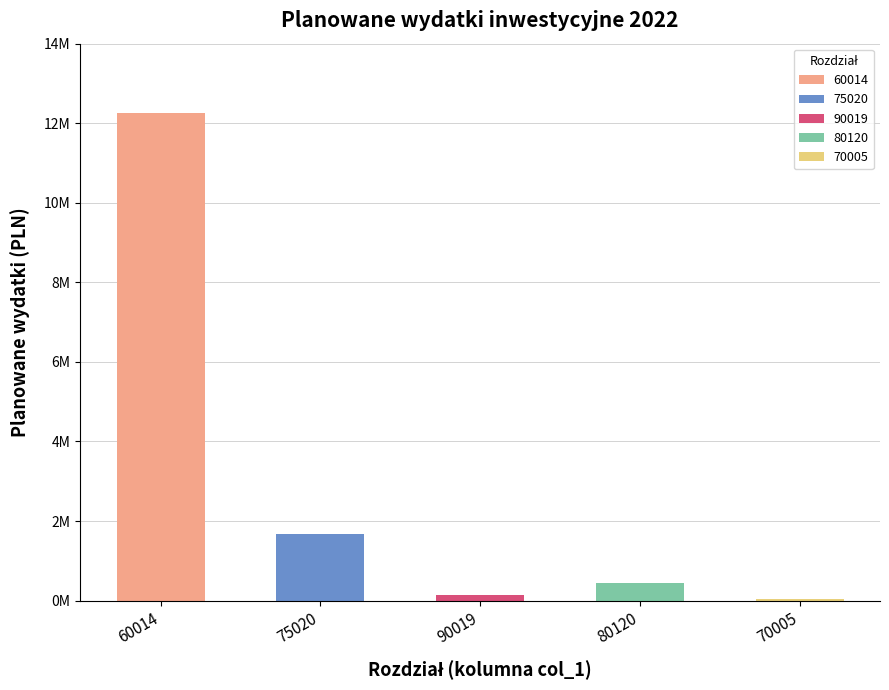

Reading right to left, extract all data points from this chart.

50000	433000	130662	1673806	12261155